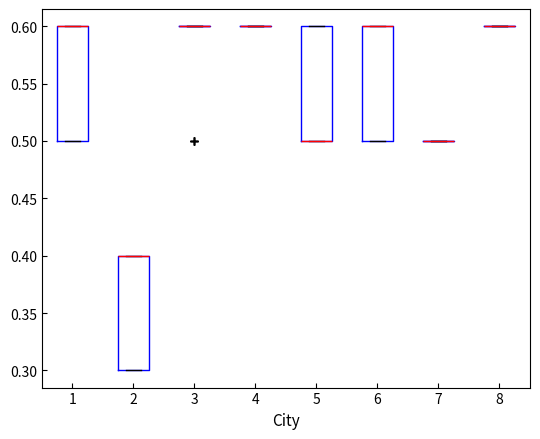

Reading left to right, transcribe this box plot: for each box, give where its median line is, the range the box spans, and where its two whiskers end, as read against the y-axis. The values are not printed on the chart, so give them approximately, as read against the axis.

1: median 0.6 (drawn on the box's upper edge), box 0.5 to 0.6, whiskers 0.5 to 0.6
2: median 0.4 (drawn on the box's upper edge), box 0.3 to 0.4, whiskers 0.3 to 0.4
3: box collapsed to a line at 0.6, whiskers 0.6 to 0.6
4: box collapsed to a line at 0.6, whiskers 0.6 to 0.6
5: median 0.5 (drawn on the box's lower edge), box 0.5 to 0.6, whiskers 0.5 to 0.6
6: median 0.6 (drawn on the box's upper edge), box 0.5 to 0.6, whiskers 0.5 to 0.6
7: box collapsed to a line at 0.5, whiskers 0.5 to 0.5
8: box collapsed to a line at 0.6, whiskers 0.6 to 0.6